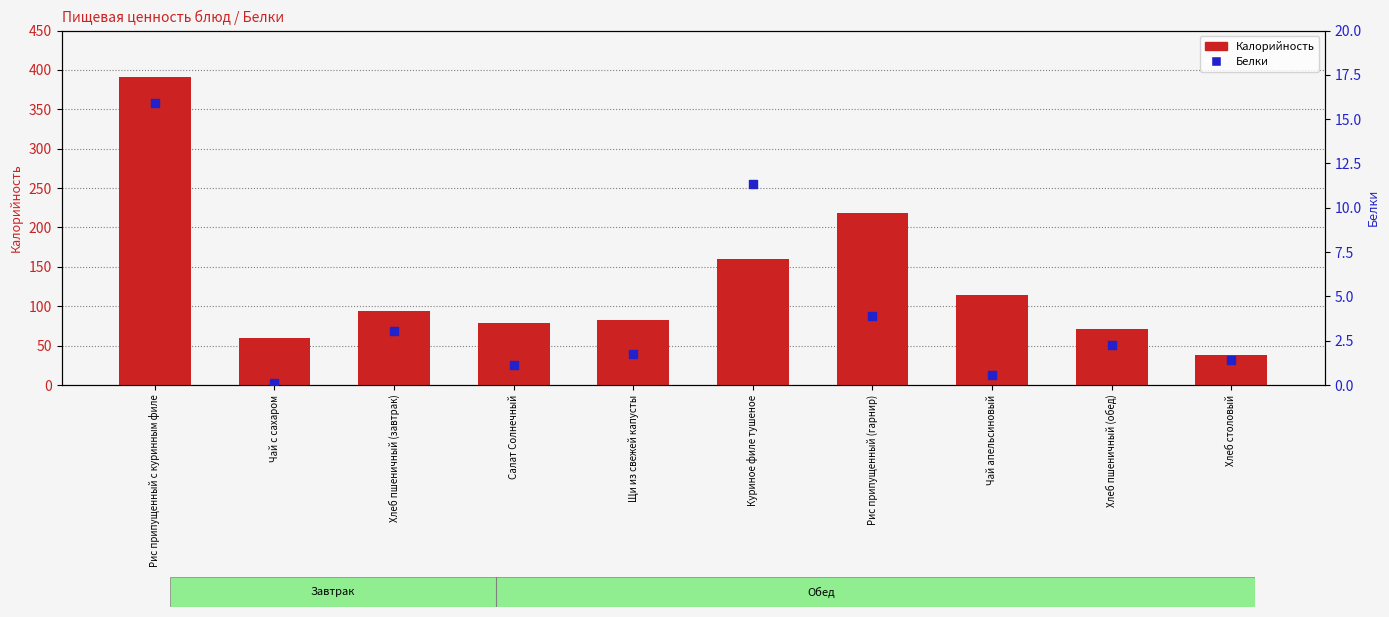

Which series has the largest total across all categories?

Калорийность